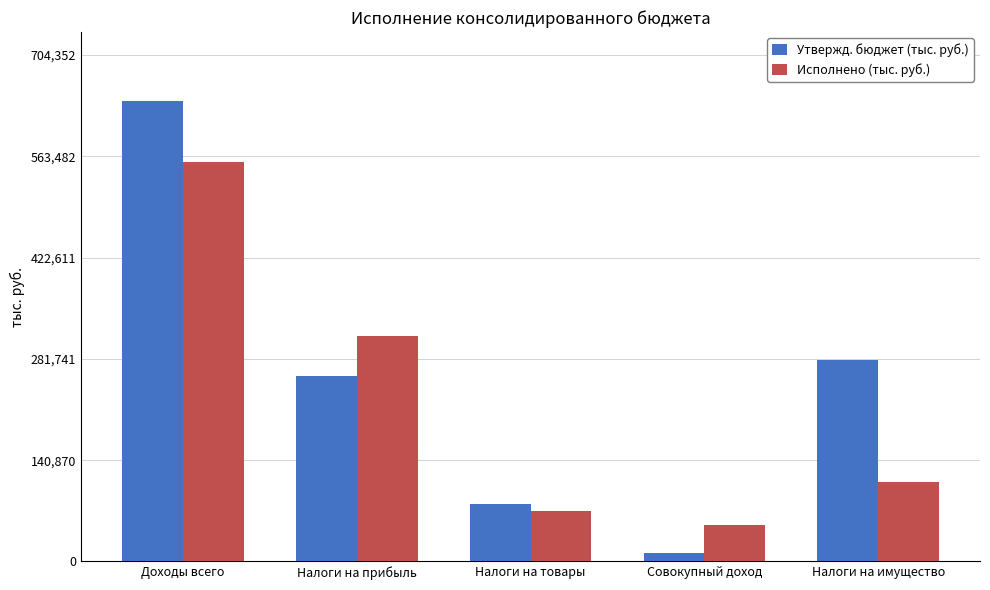

Are the bars grouped side by side (vs. stacked)?

Yes